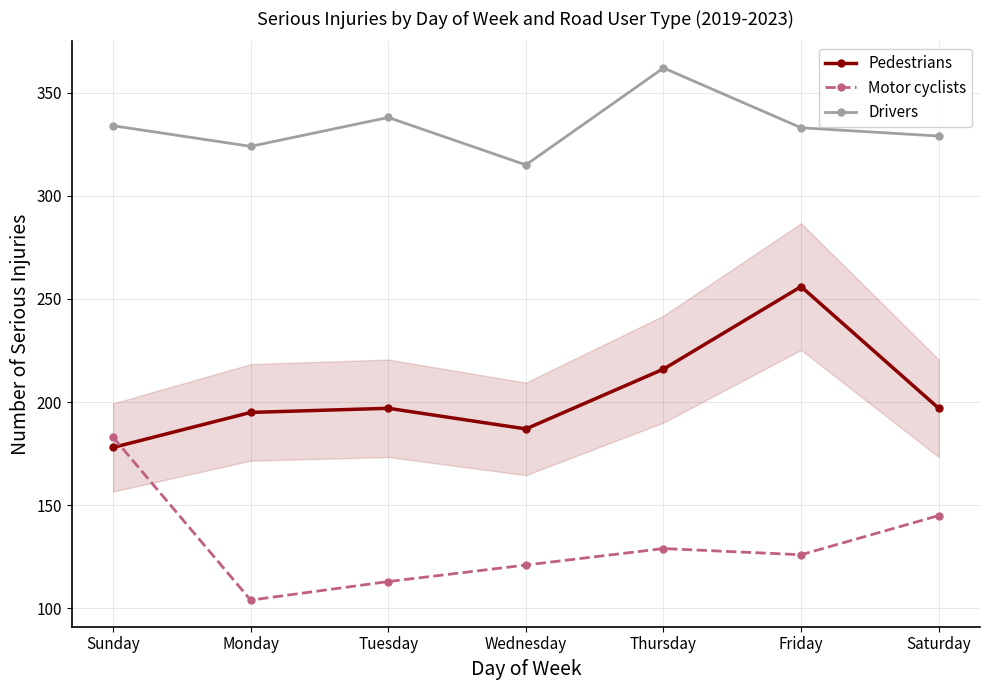

What is the difference between the maximum and minimum values in the Drivers series?

47